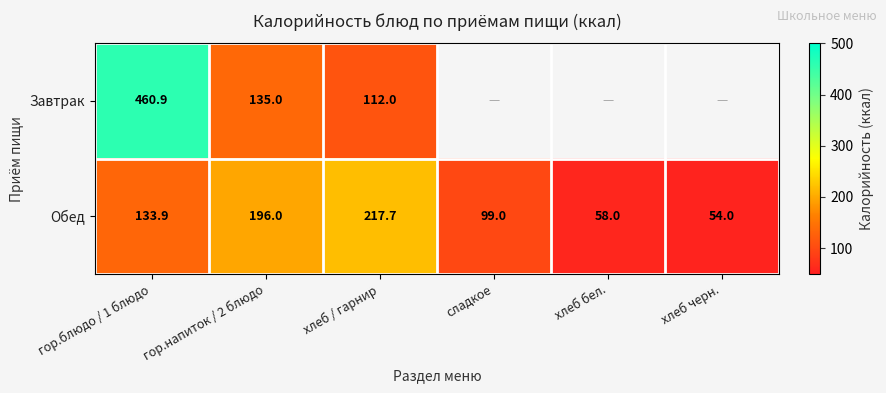

Rank the series at гор.блюдо / 1 блюдо from highest to lowest value.

Завтрак, Обед